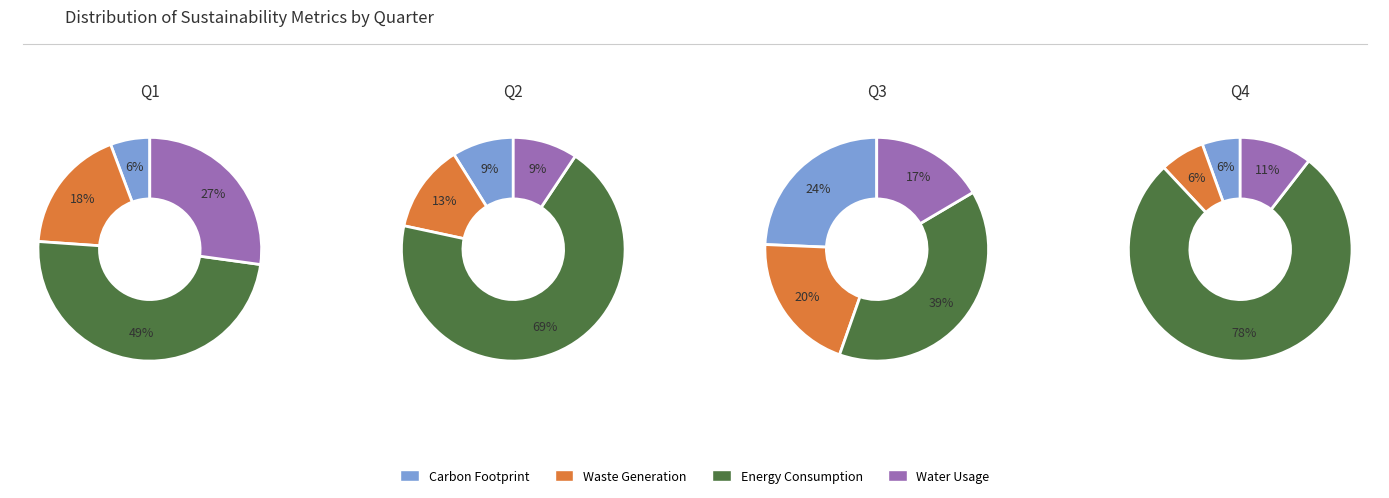

Is 7 the majority of the pie?

No